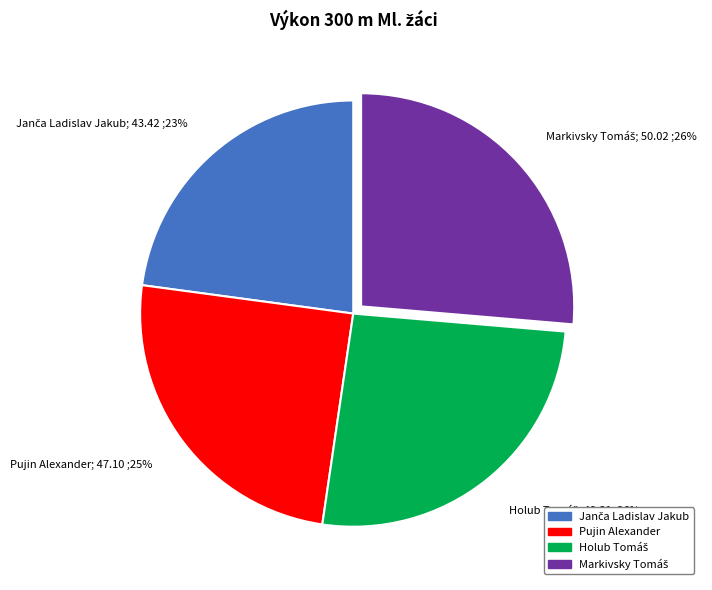

Count the number of slices in the pie.

4